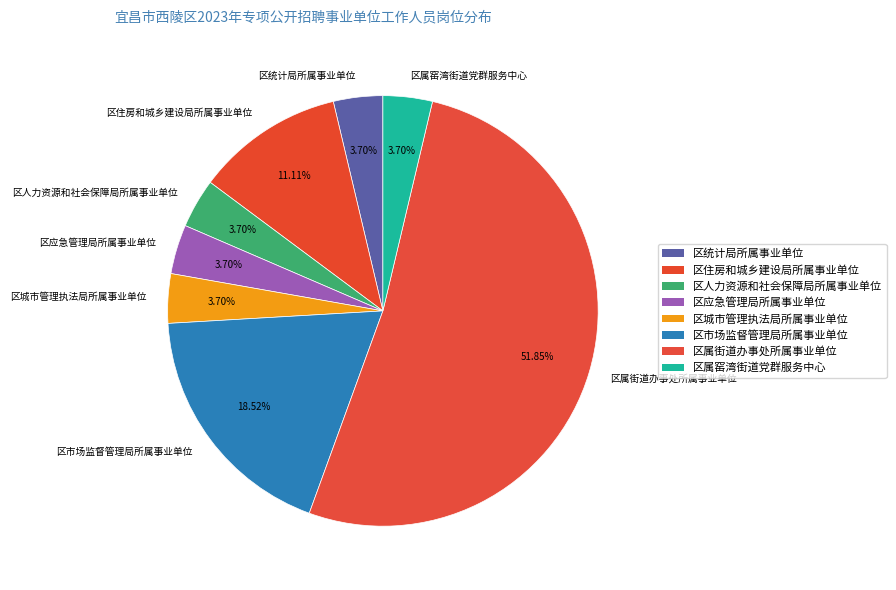

What is the ratio of the value at 区统计局所属事业单位 to the value at 区人力资源和社会保障局所属事业单位?

1.0